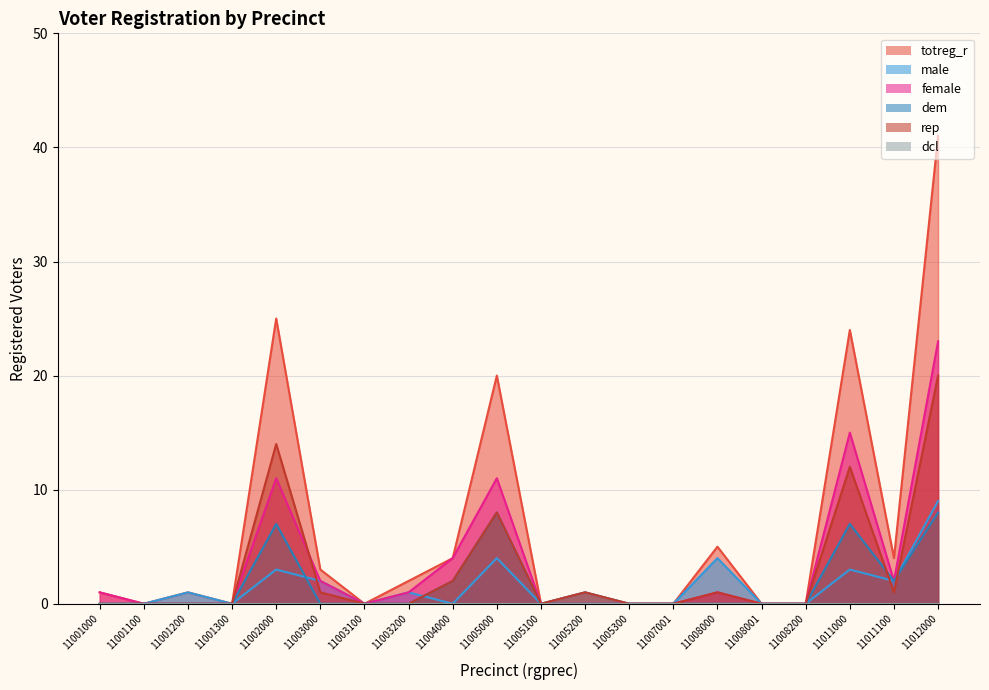

Rank the series at 11001000 from lowest to highest value.

male, dem, rep, totreg_r, female